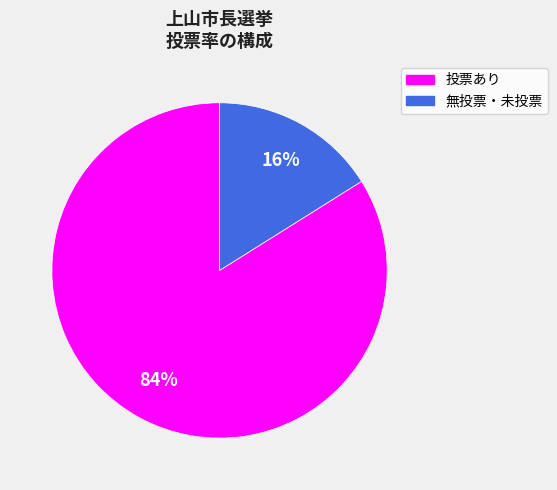

Is there any slice that represents more than half of the pie?

Yes